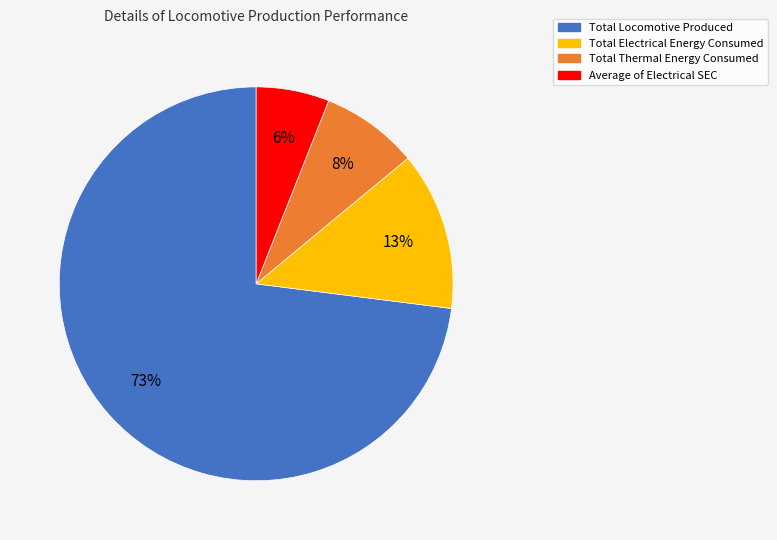

Between Total Thermal Energy Consumed and Total Electrical Energy Consumed, which is larger?

Total Electrical Energy Consumed